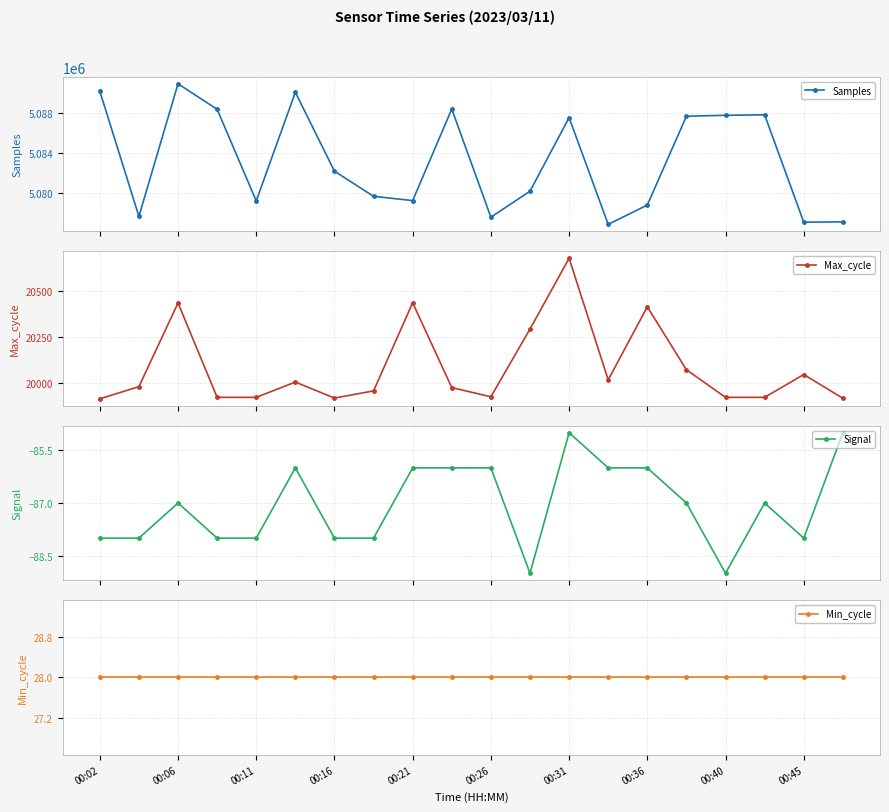

What is the value of the Samples point at the 12th from the left?

5080204